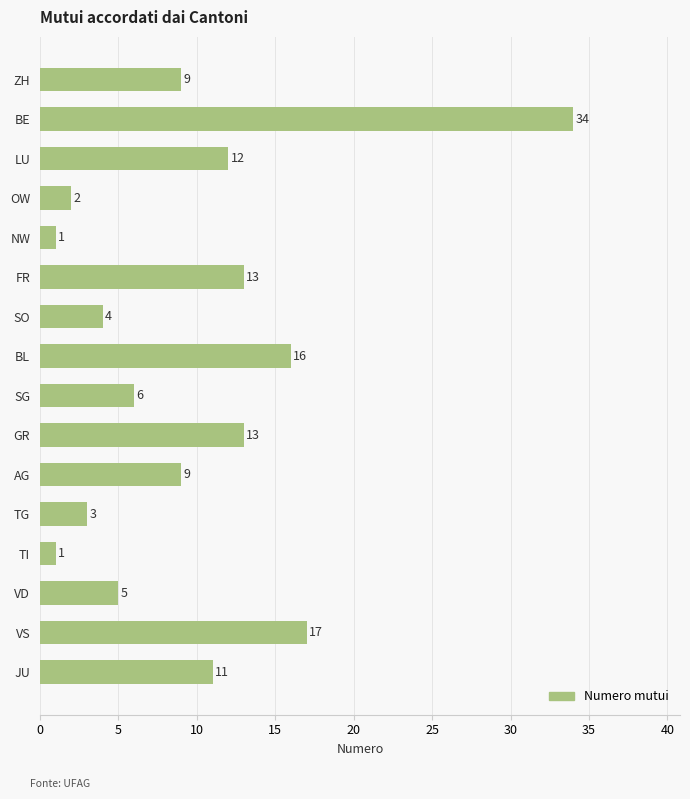

Between VD and LU, which is larger?

LU